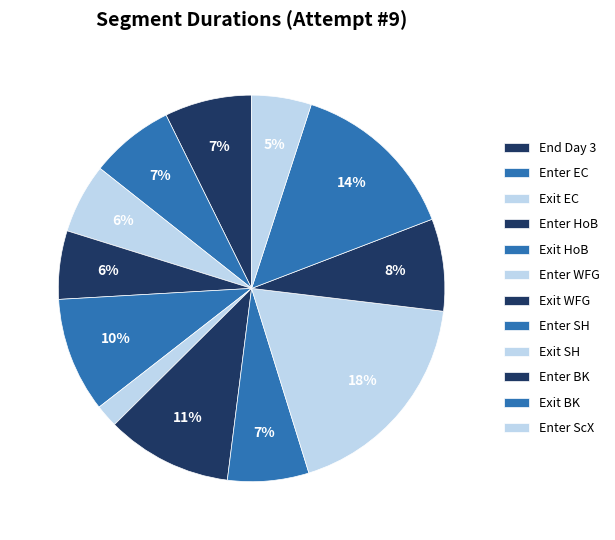

To the nearest percent, what is the combined percentage of Enter EC and Exit BK?

21%